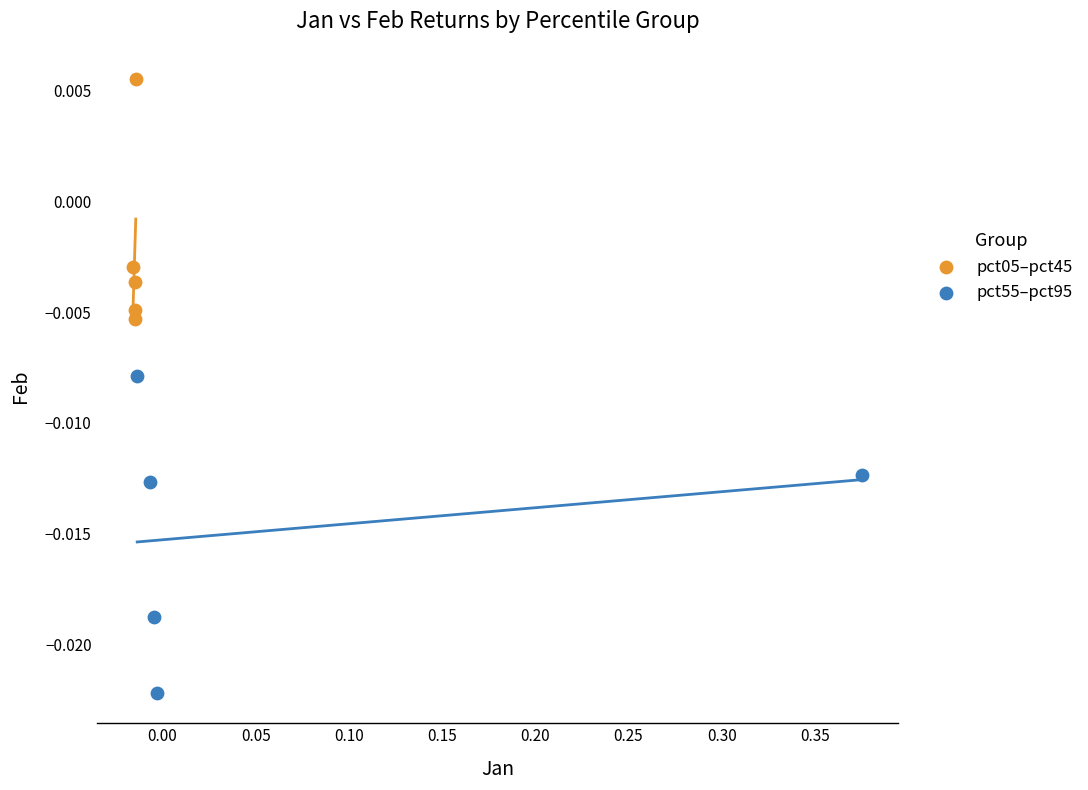

Which series reaches the minimum Y coordinate?

pct55–pct95